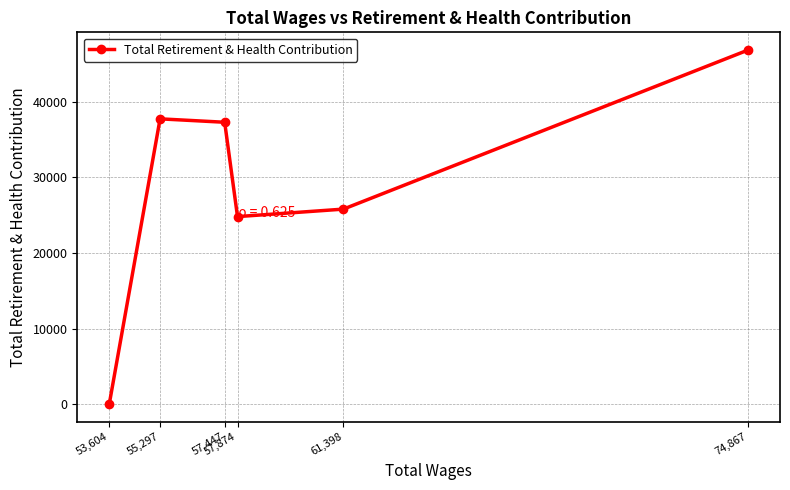

True or false: there are more than 2 points higher than both neighbors.

False